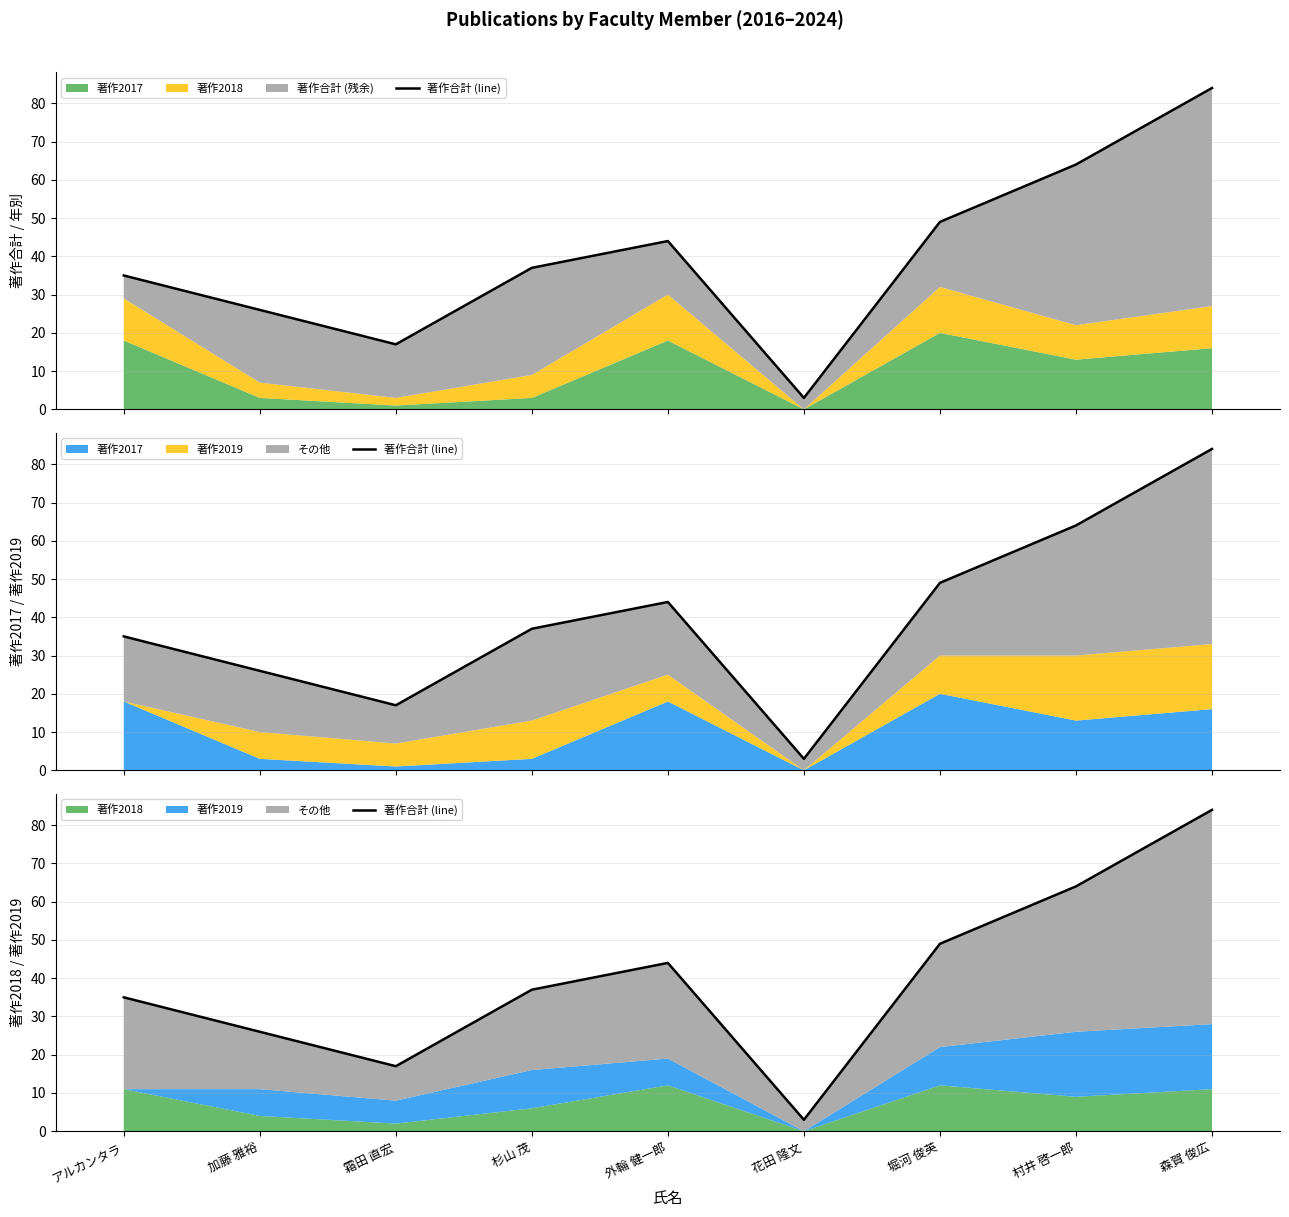

How many lines are shown in the chart?

1